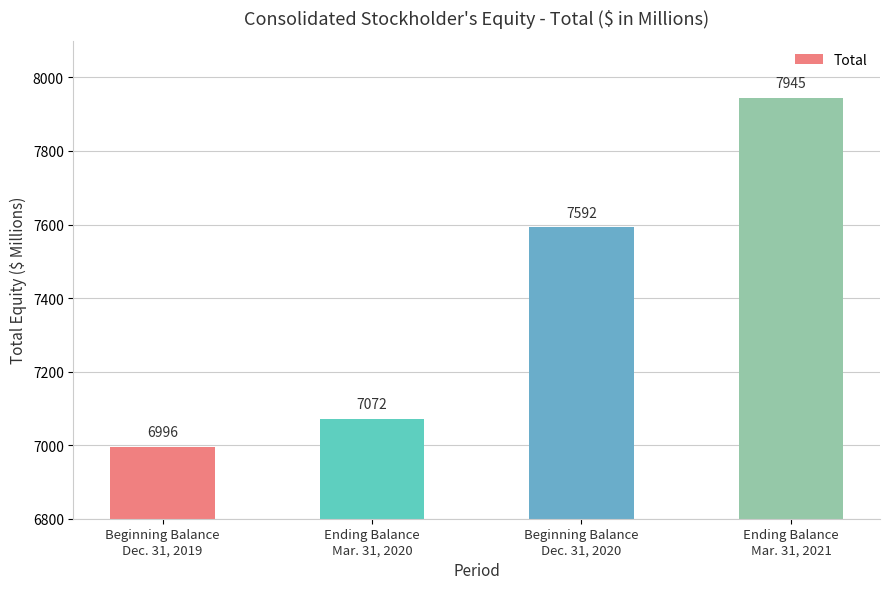

Reading left to right, list all the values displayed in this chart.

6996	7072	7592	7945